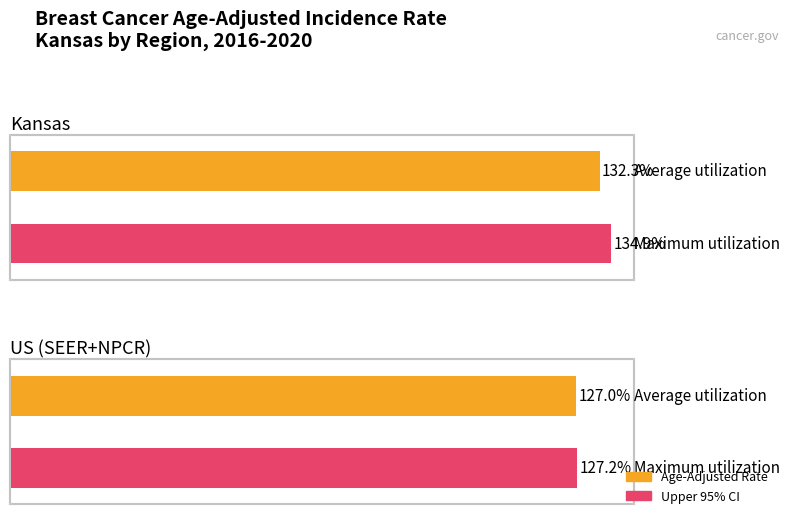

What is the difference between the maximum and minimum values in the Maximum utilization series?

7.7